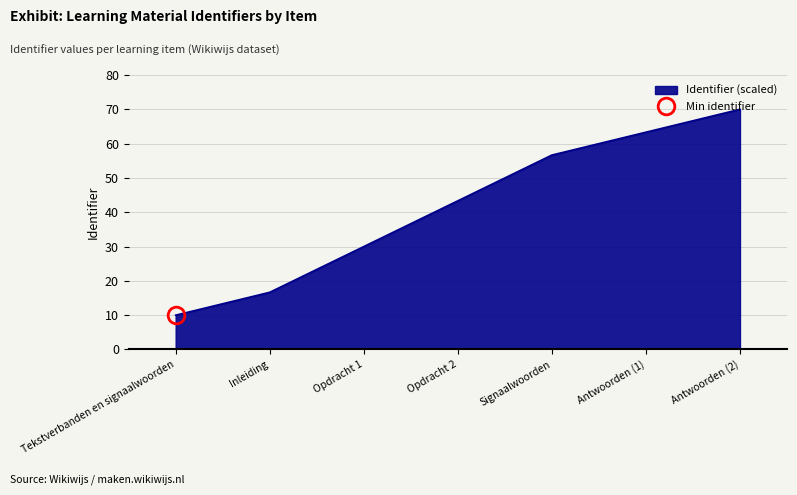

Which has a higher value, Opdracht 1 or Tekstverbanden en signaalwoorden?

Opdracht 1